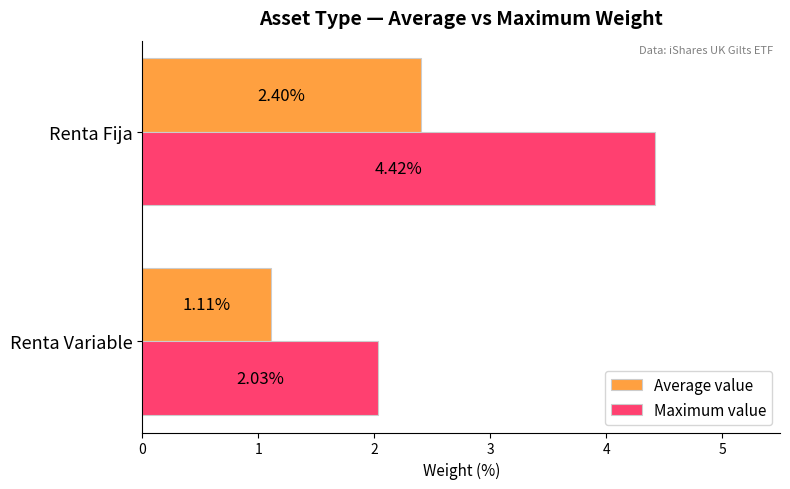

What is the difference between the maximum and minimum values in the Average value series?

1.3